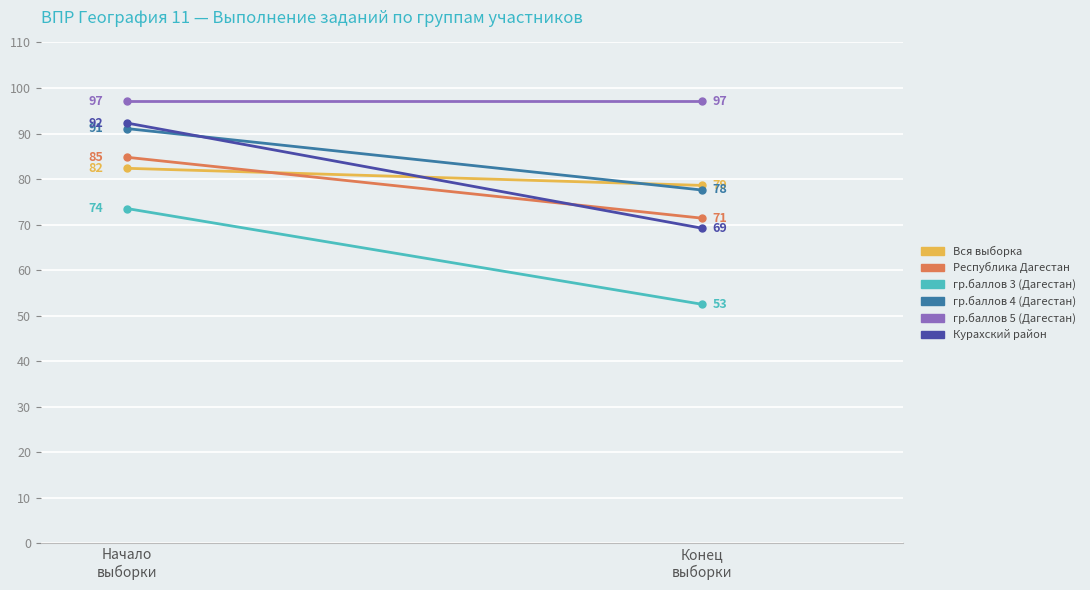

At which category is the sum across all series the highest?

Начало
выборки